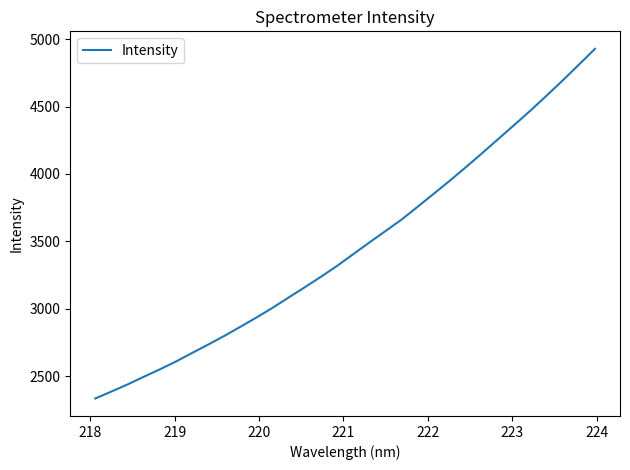

What is the difference between the maximum and minimum values?

2595.3